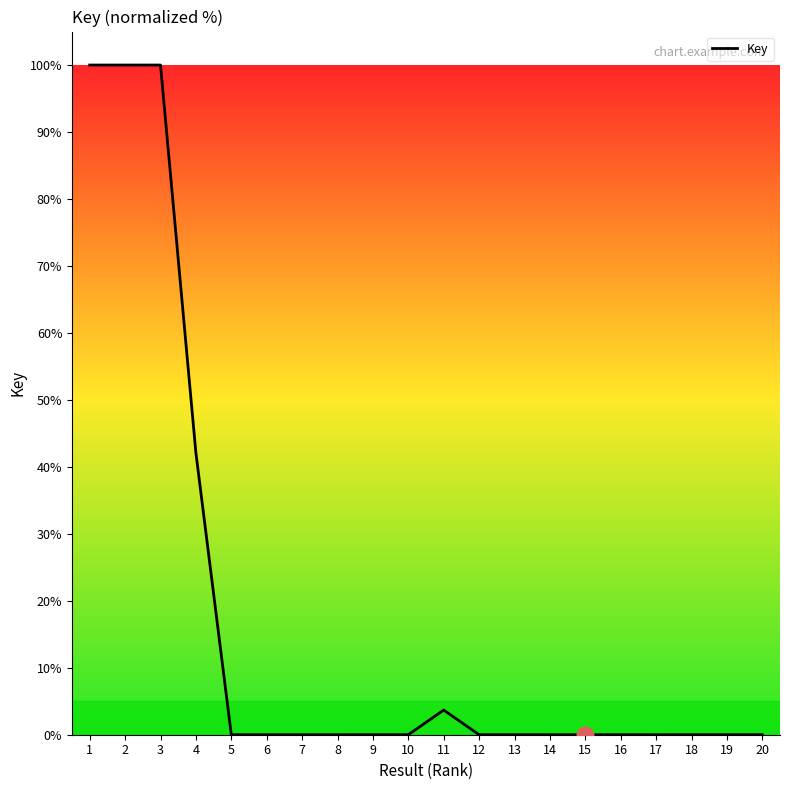

What is the greatest value displayed?

100.0